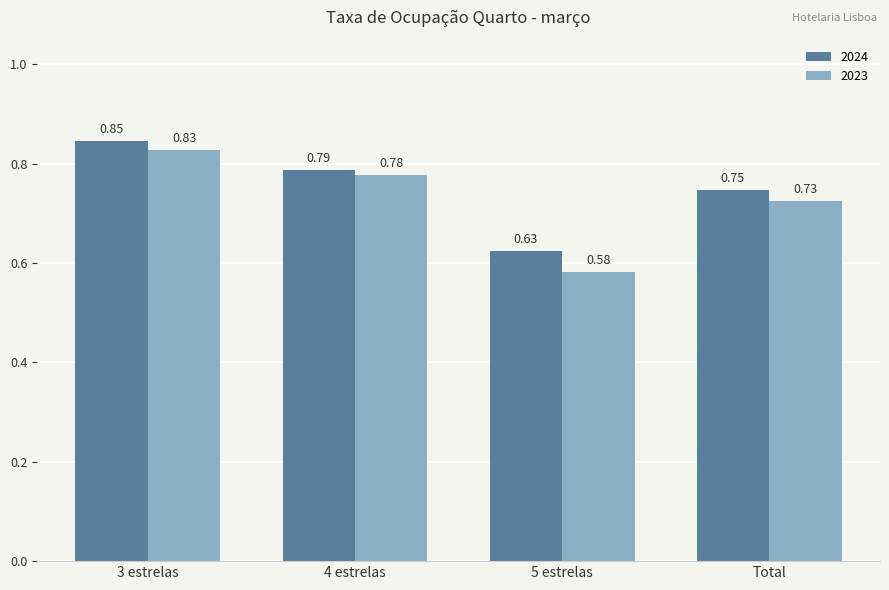

Which label corresponds to the largest value in the chart?

3 estrelas